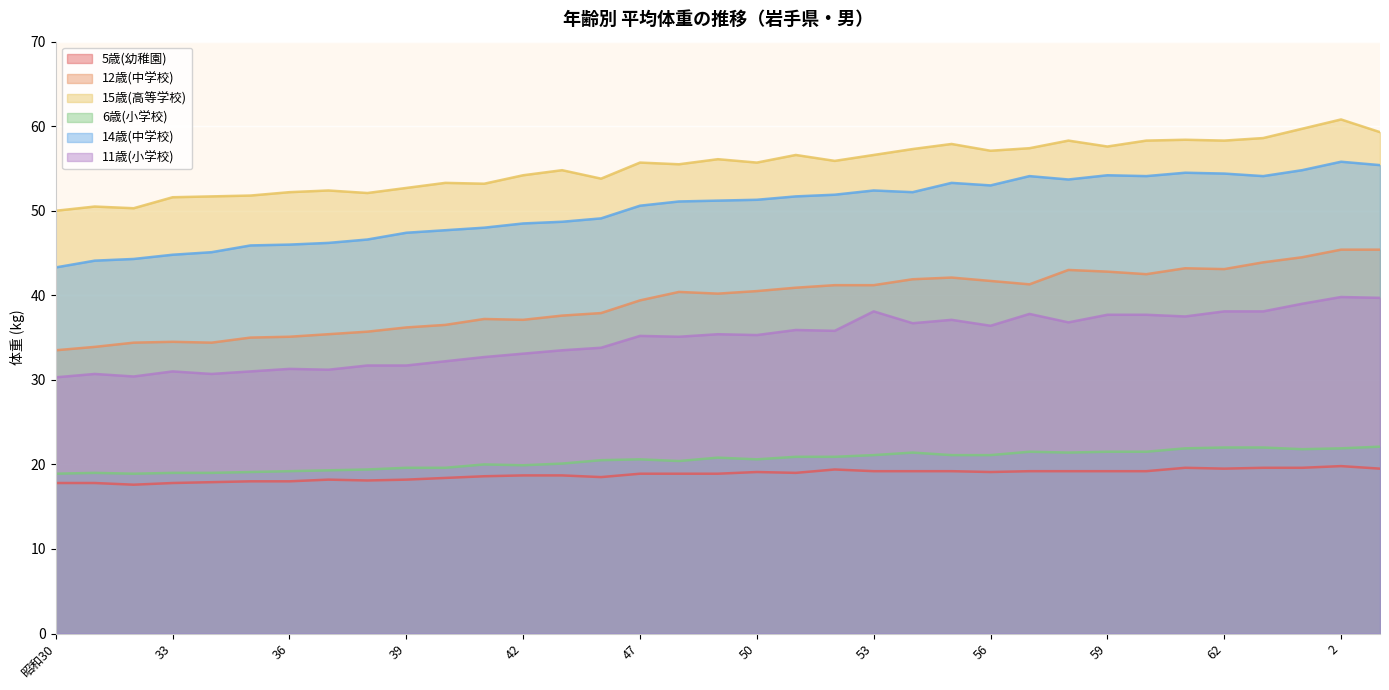

What is the approximate value of 6歳(小学校) at 3?

22.1